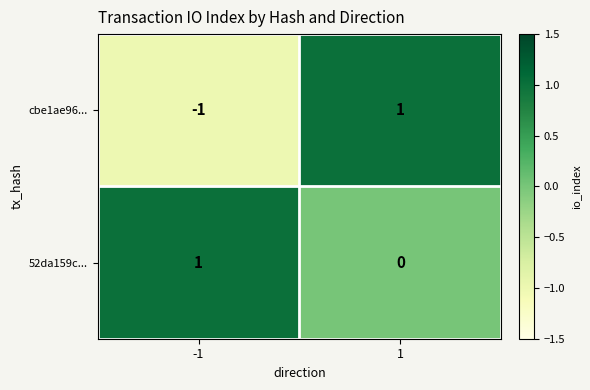

The value of 52da159c... at -1 is 0. True or false?

False